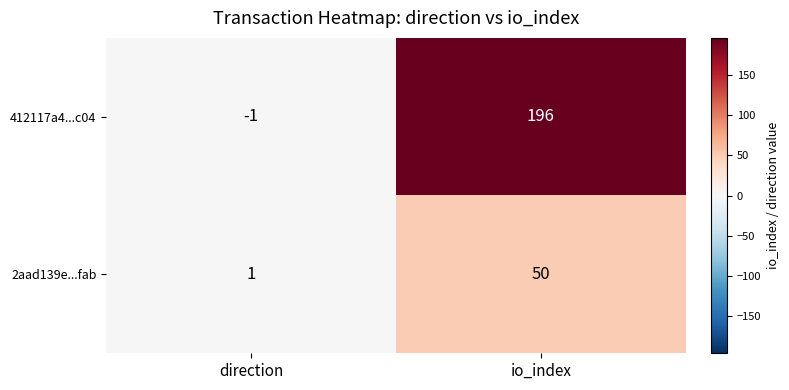

At which category is the sum across all series the highest?

io_index